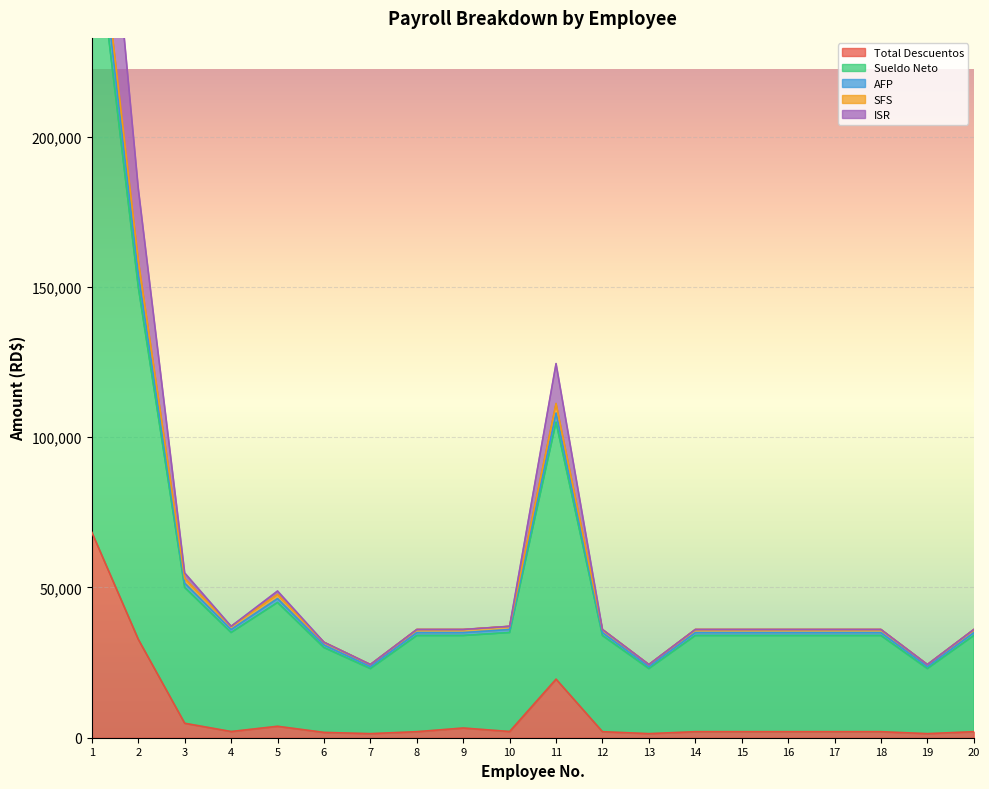

Is the value of Total Descuentos at 19 greater than the value of Sueldo Neto at 13?

No